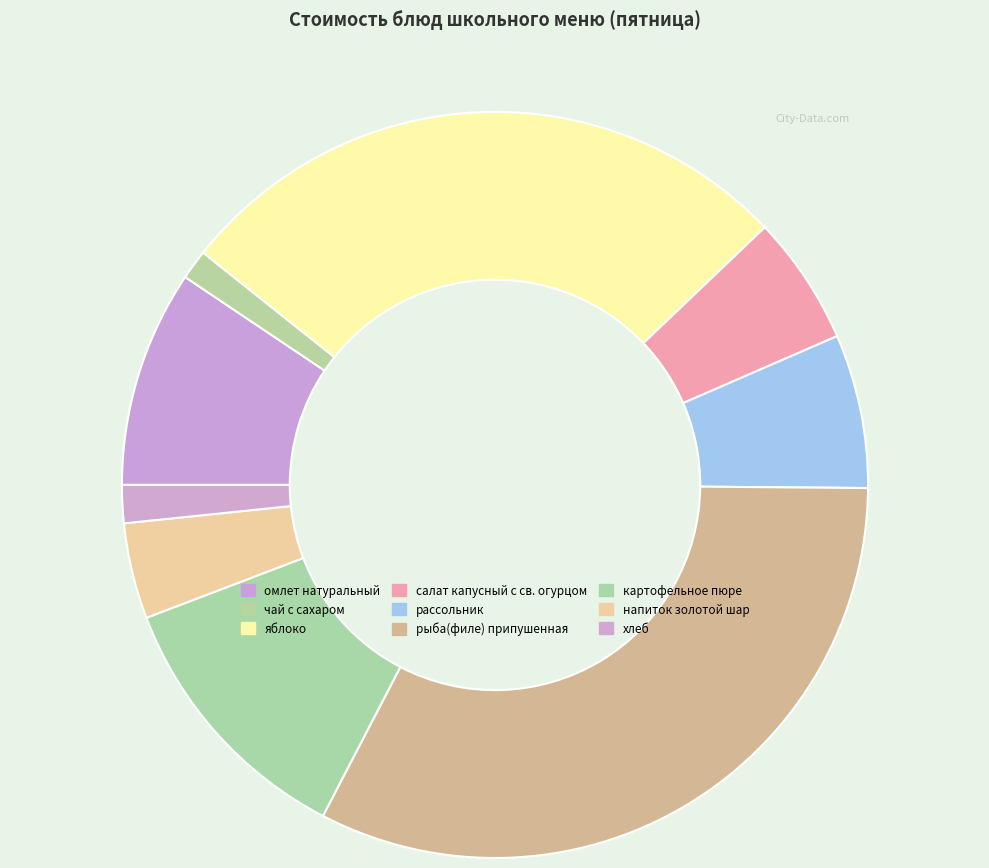

The яблоко slice represents 27% of the pie. True or false?

True